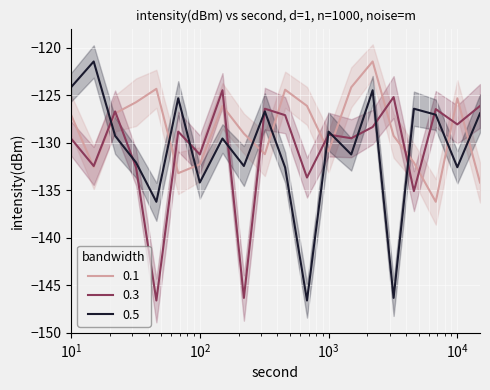

How many interior local valleys does the 0.5 series have?

7